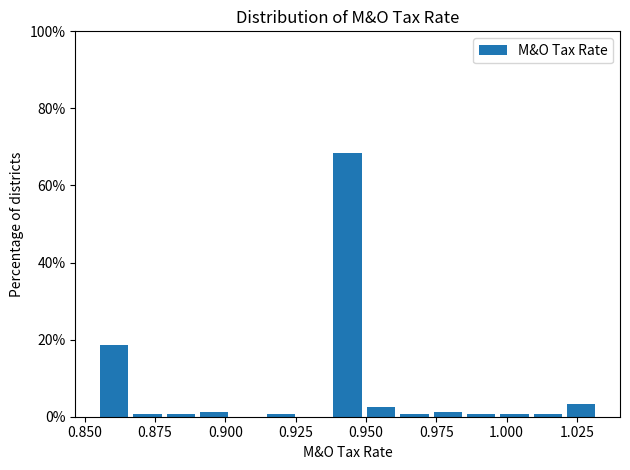

Read against the x-axis, roughly where is the centre of the tallest bar?

0.945